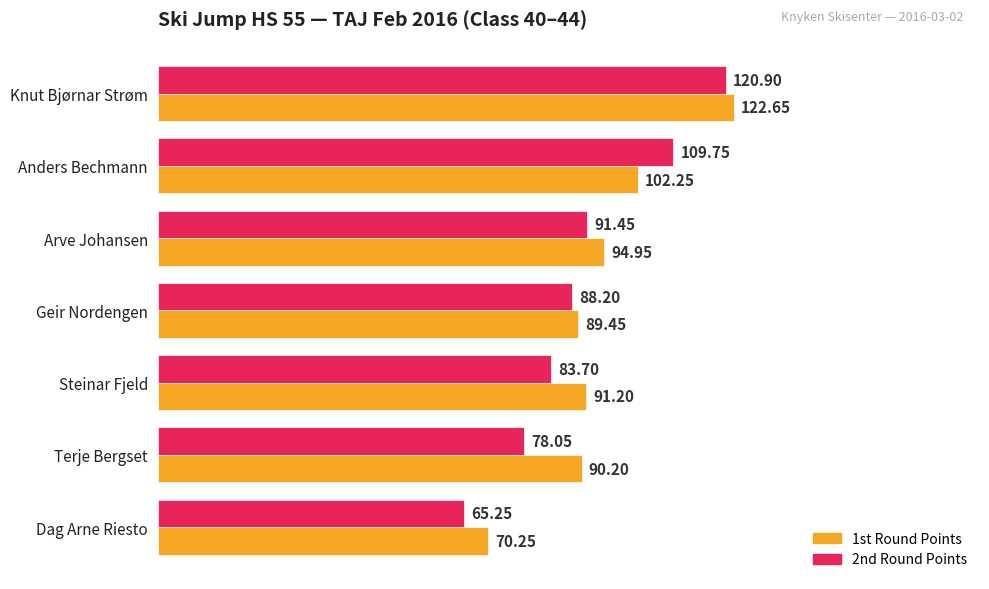

At which label is 2nd Round Points closest to 93?

Arve Johansen